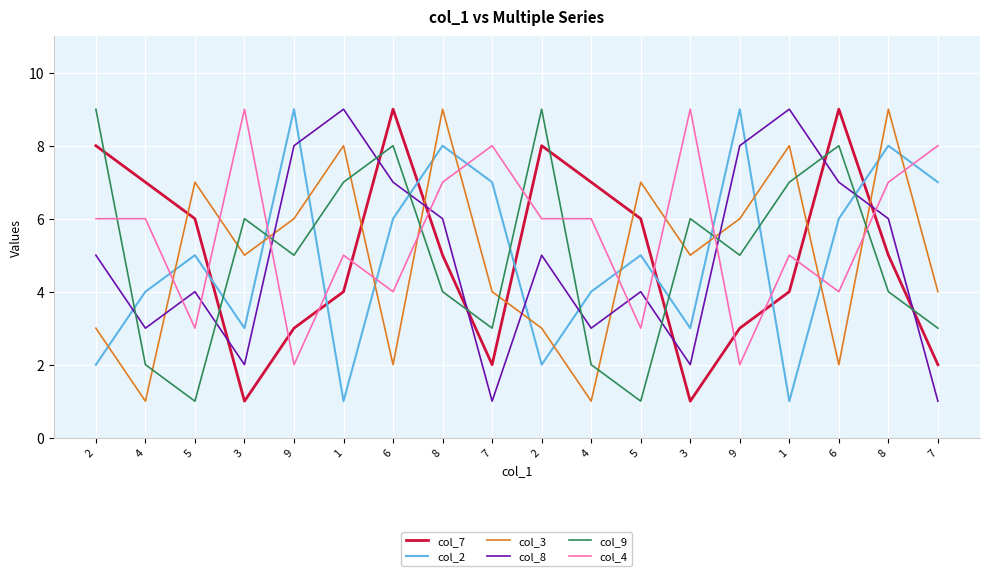

Does the chart display data point markers on the line(s)?

No